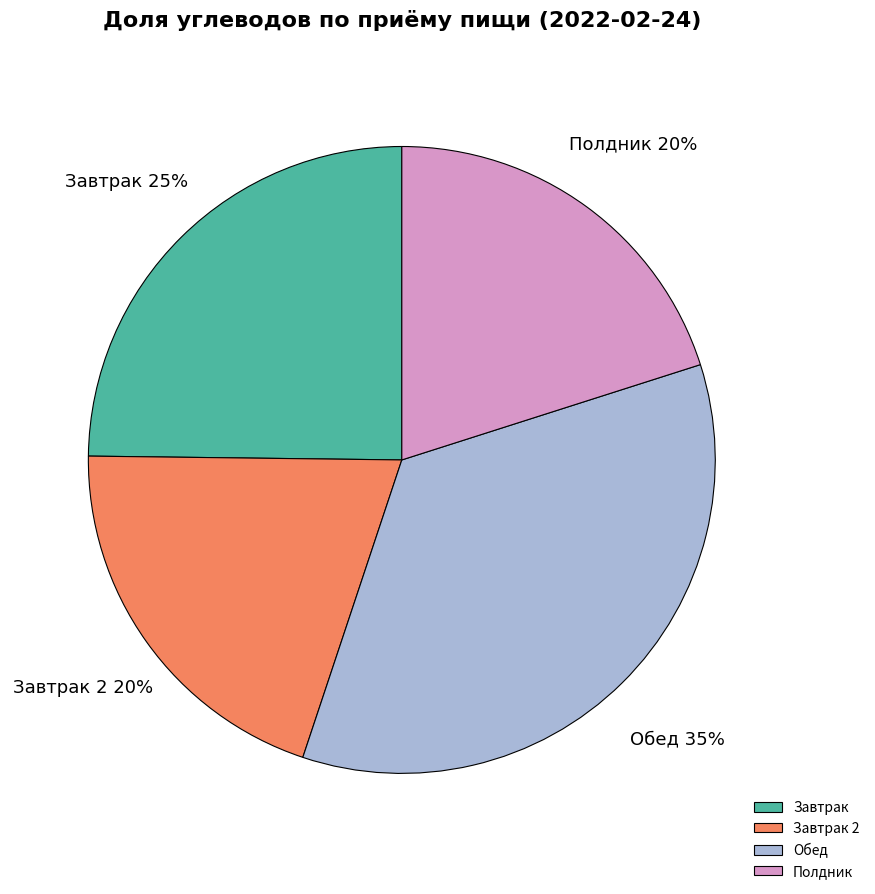

What is the ratio of the value at Завтрак 2 to the value at Завтрак?

0.8